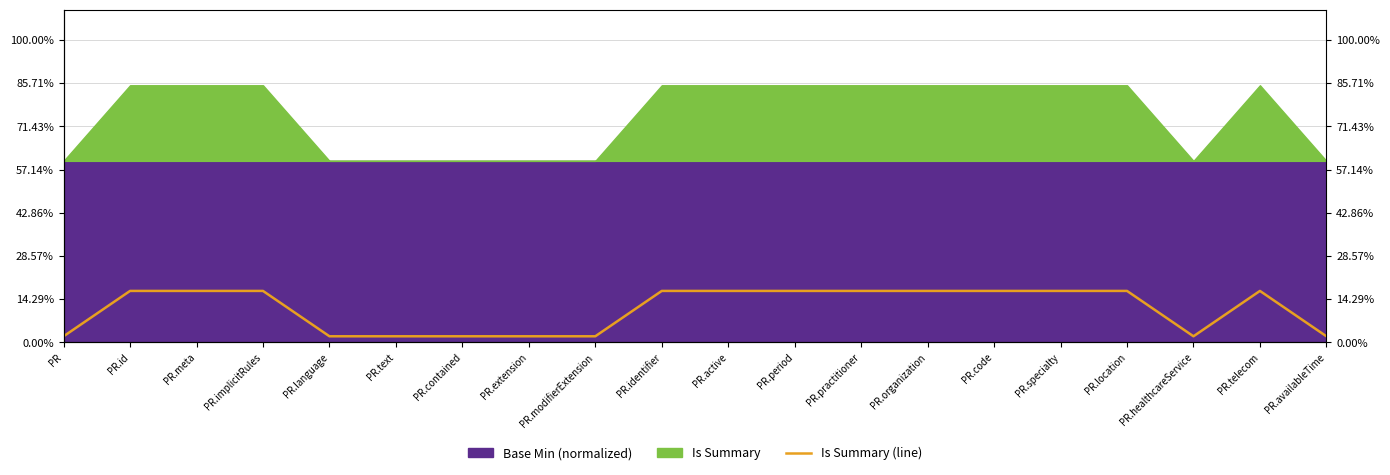

How many interior local valleys (lower than both neighbors) does the data have?

1